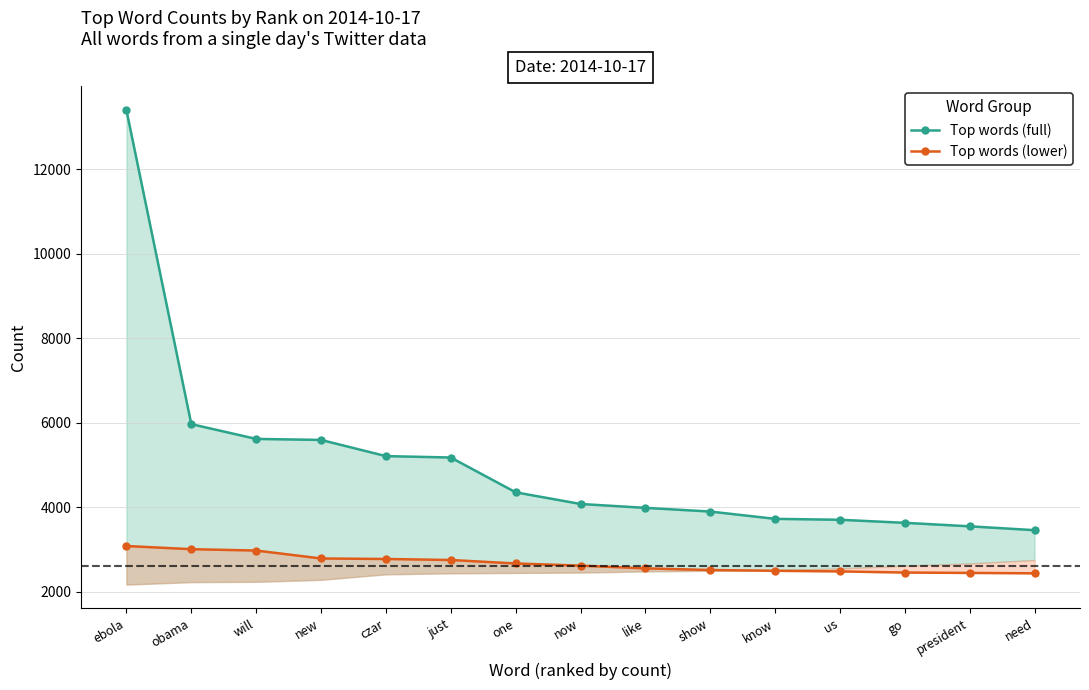

How many data points does each series have?

15